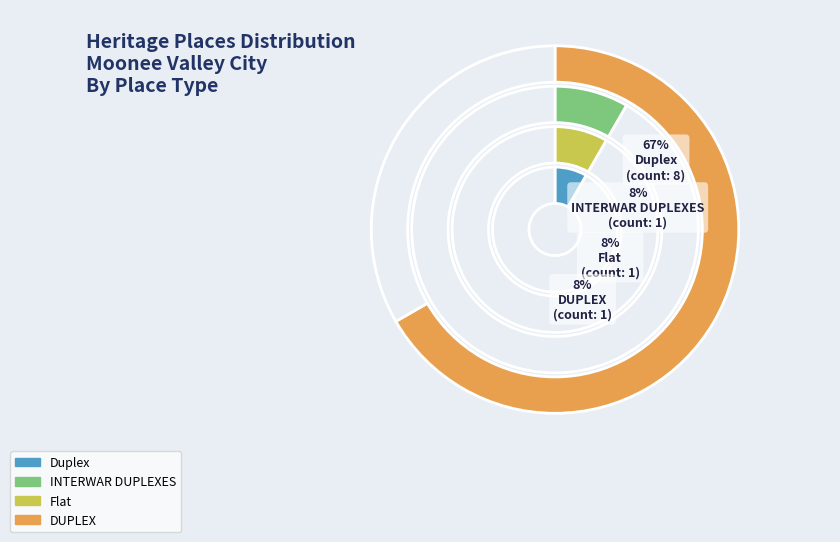

Does Duplex (182194) represent more than half of the total?

No